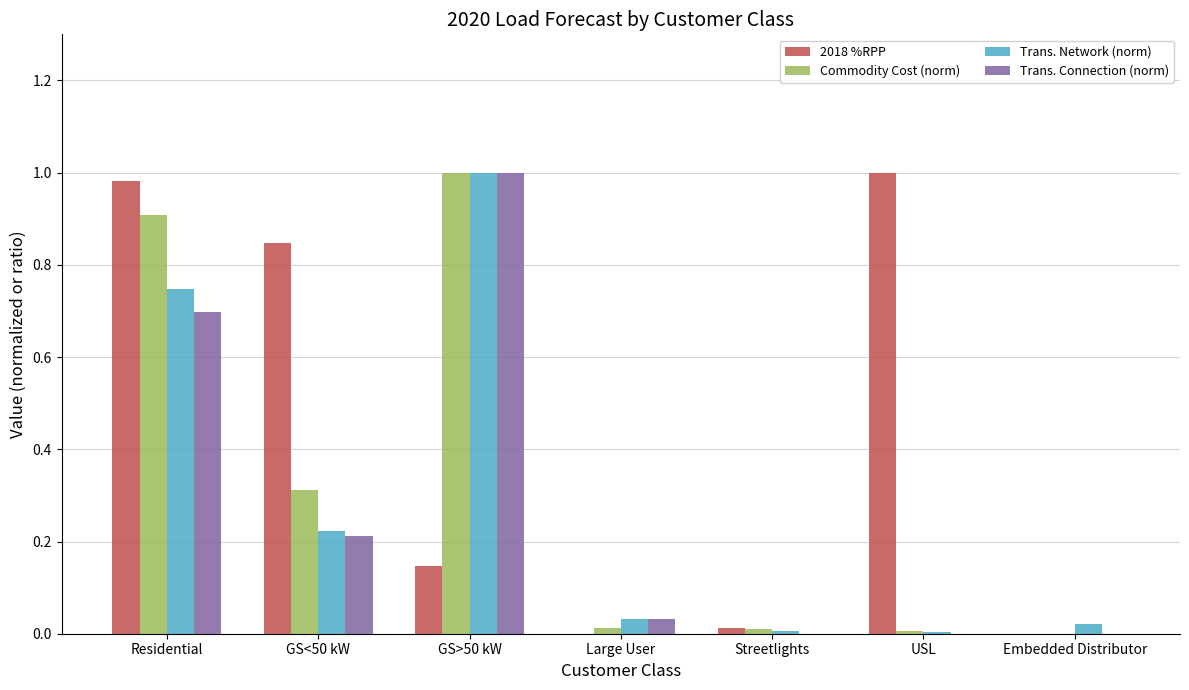

Which series changed the most between GS<50 kW and Large User?

2018 %RPP